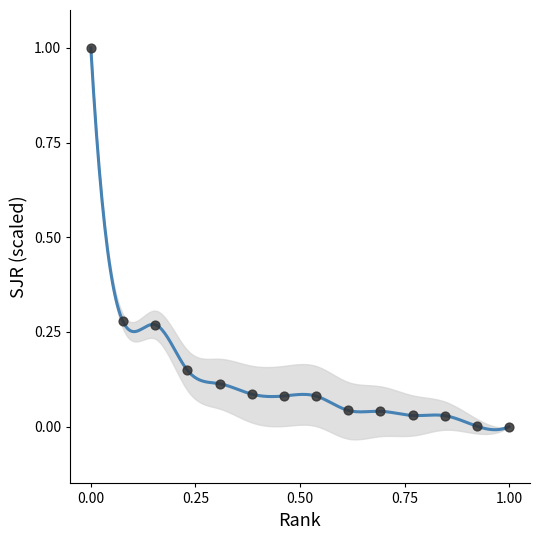

What is the range of X values (max minus min)?

1.0